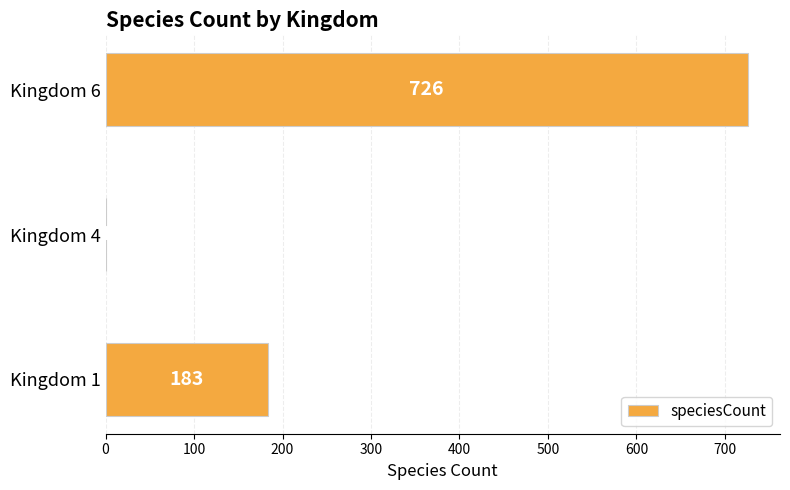

What is the sum of the values at Kingdom 6 and Kingdom 1?

909